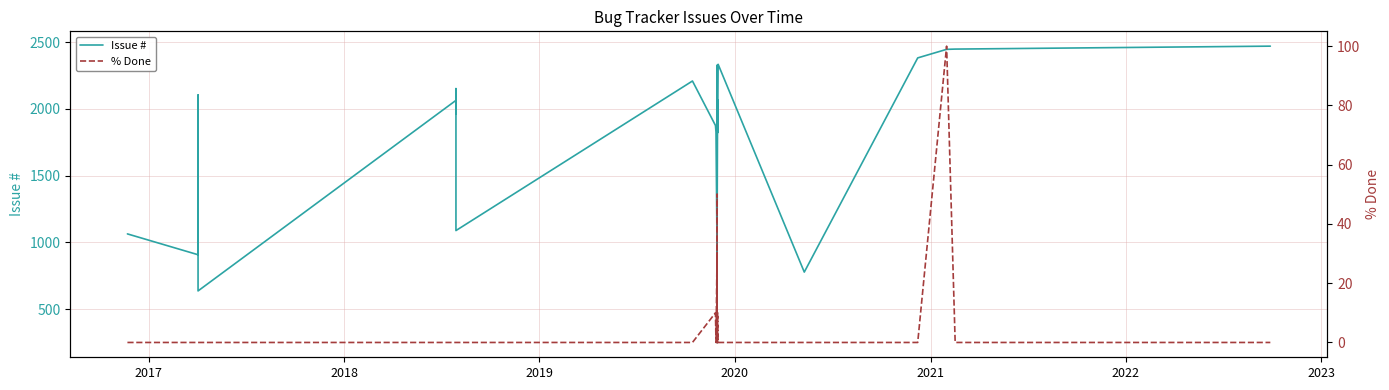

Reading right to left, transcribe all the data shown in this chart.

Issue #: 2470	2448	2446	2382	778	2334	1821	2068	1041	1042	883	2326	251	2109	877	1078	1808	2021	921	1827	1876	2209	1089	2066	1963	1965	2152	1989	2064	637	2104	1993	1015	2048	2042	1880	908	1064
% Done: 0	0	100	0	0	0	10	0	0	0	0	0	50	0	0	0	0	0	30	0	10	0	0	0	0	0	0	0	0	0	0	0	0	0	0	0	0	0